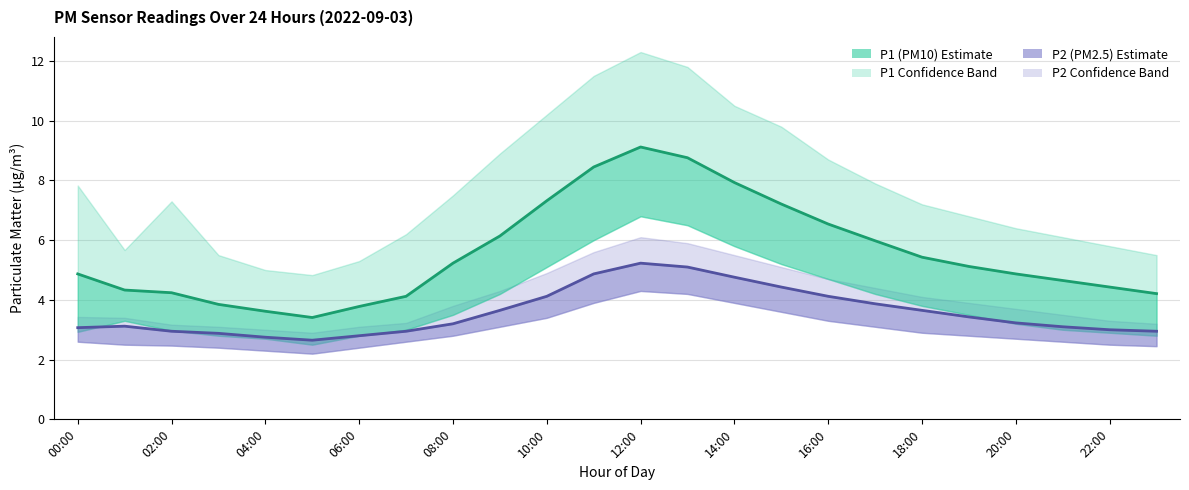

At 02:00, list the series in order from largest to smallest.

P1 (PM10) estimate, P2 (PM2.5) estimate